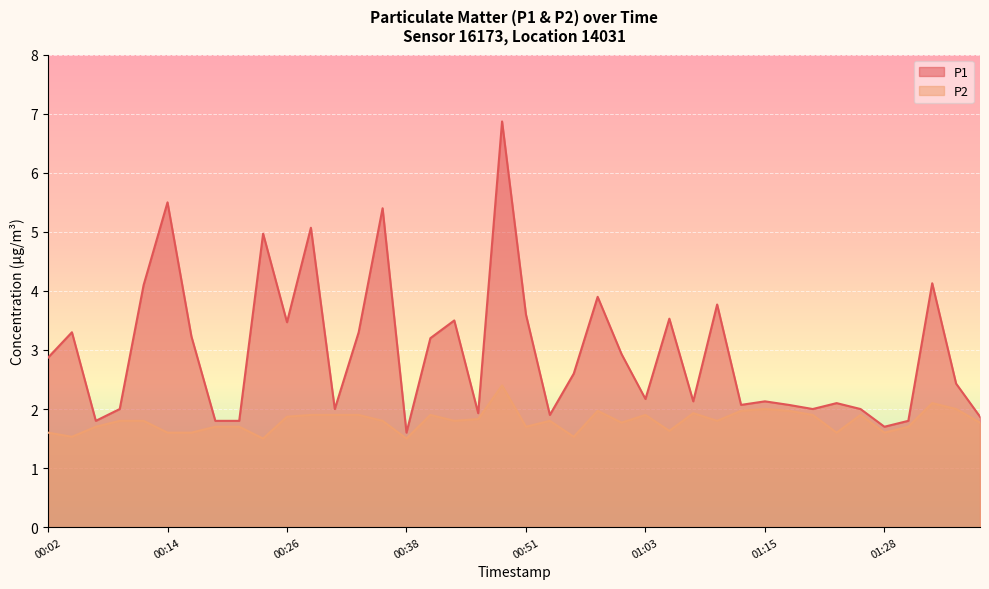

True or false: P1 has more than 1 interior local peaks.

True